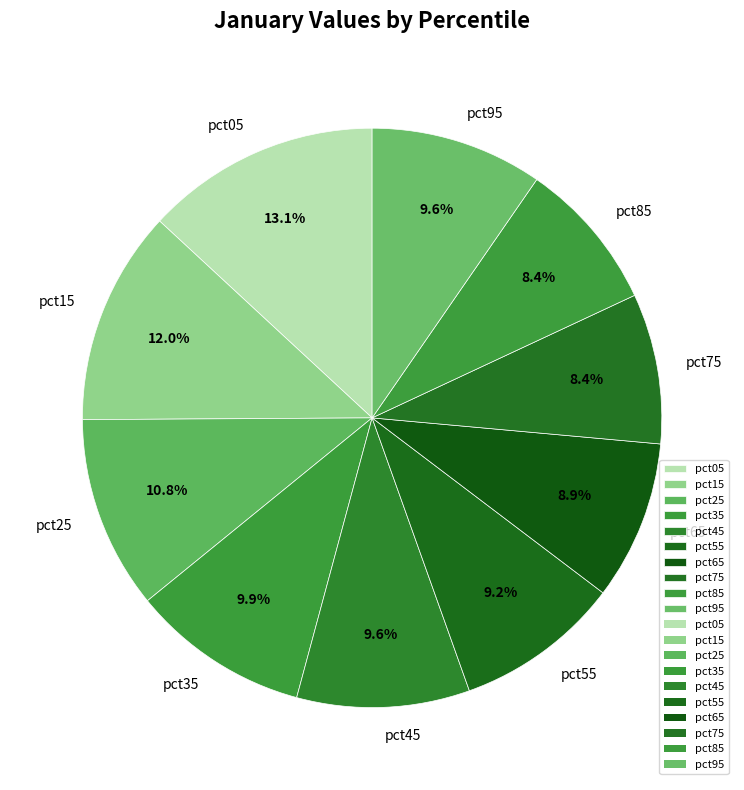

What percentage is NOT represented by pct75?

91.6%